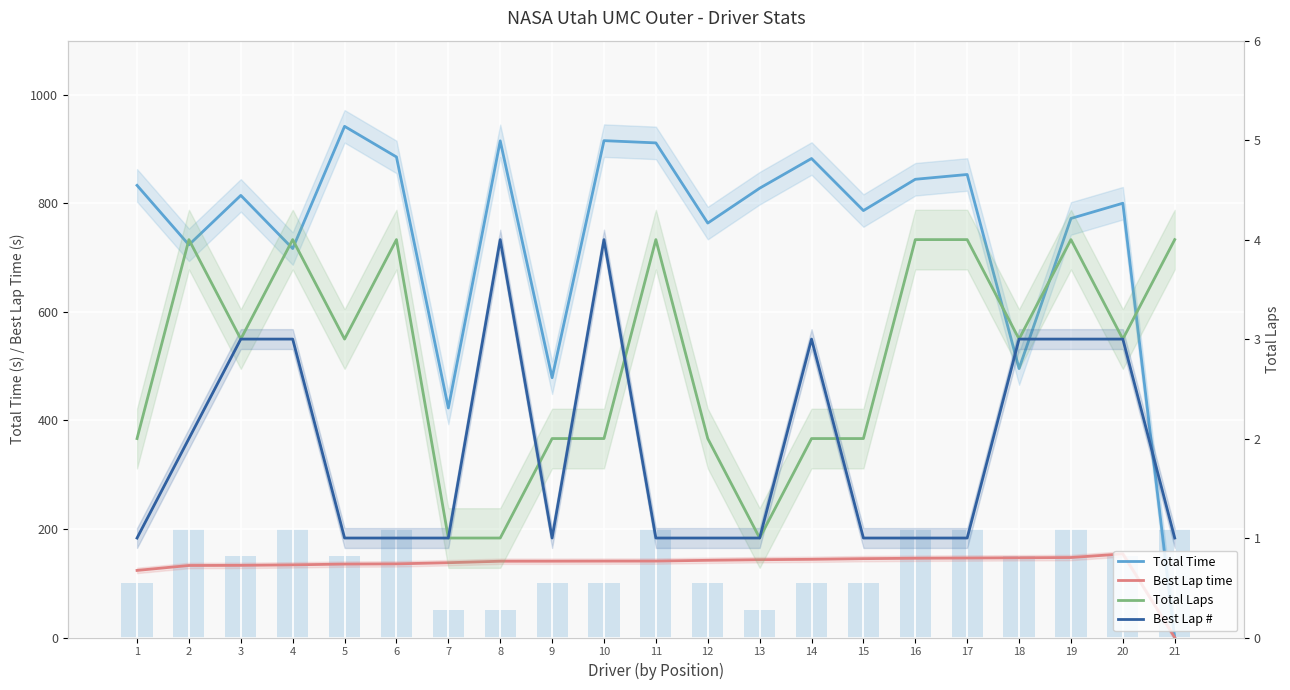

How many data points in Best Lap time are less than 140?

8